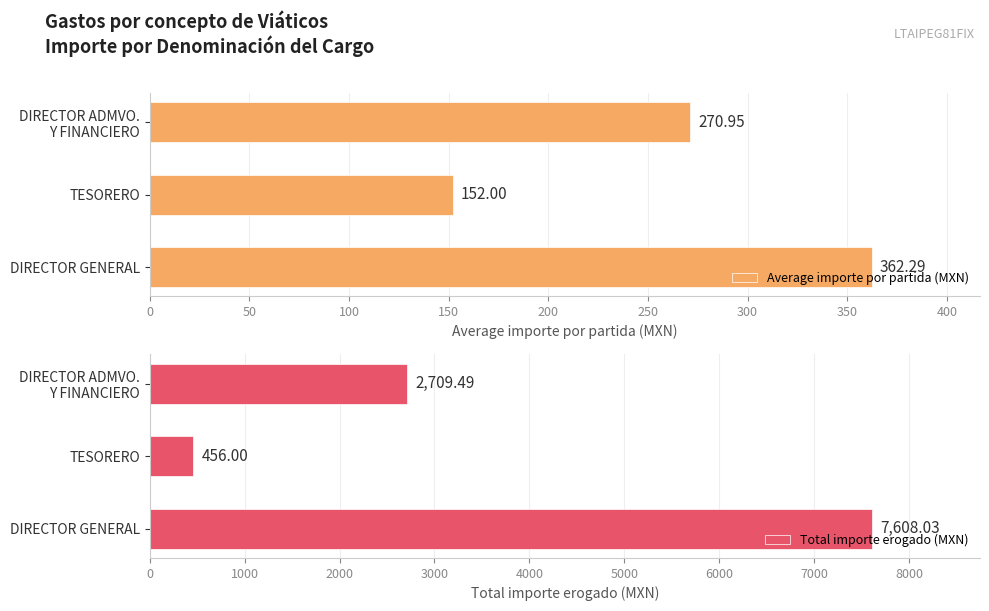

Which category has the lowest value in the Average importe por partida (MXN) series?

TESORERO